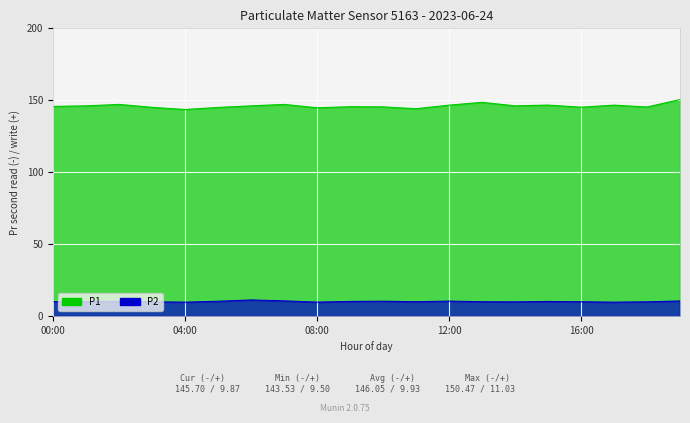

Rank the series by their average value, from lowest to highest.

P2, P1